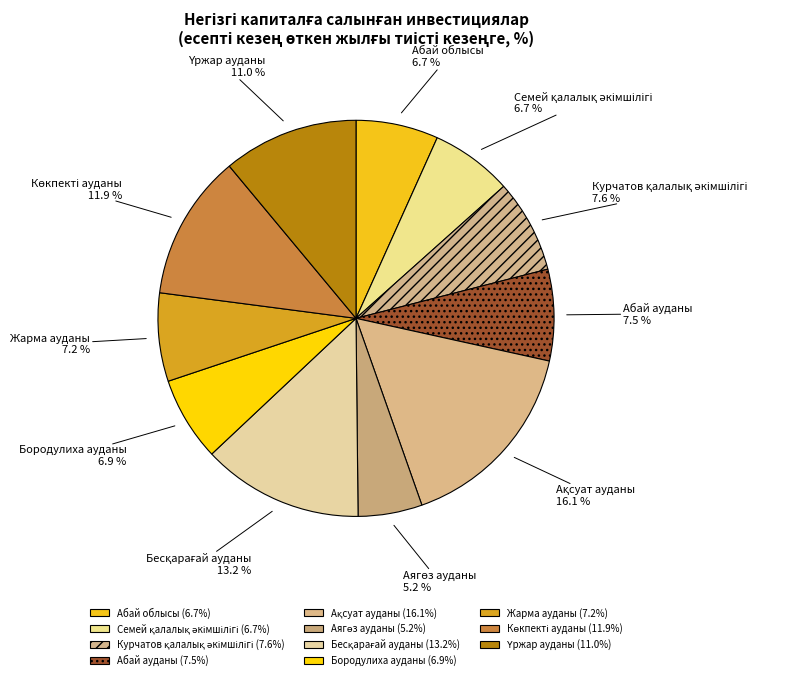

To the nearest percent, what is the difference between the largest and smallest slice percentages?

11%